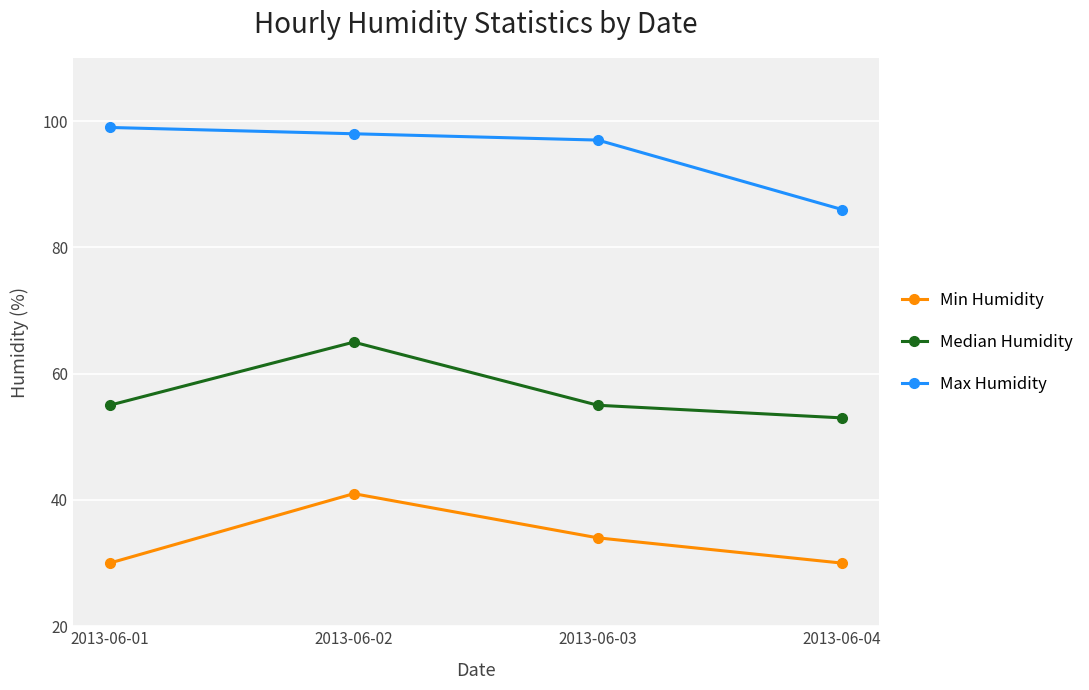

Is this an area chart (filled region under the line)?

No